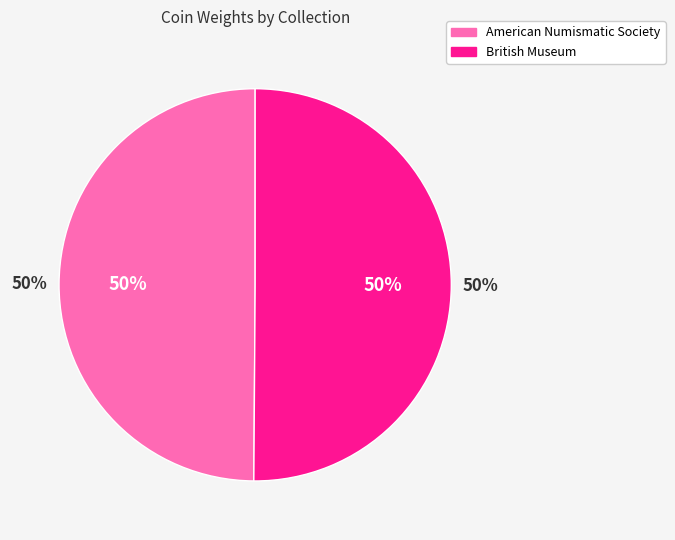

Which category has the smallest portion of the pie?

American Numismatic Society